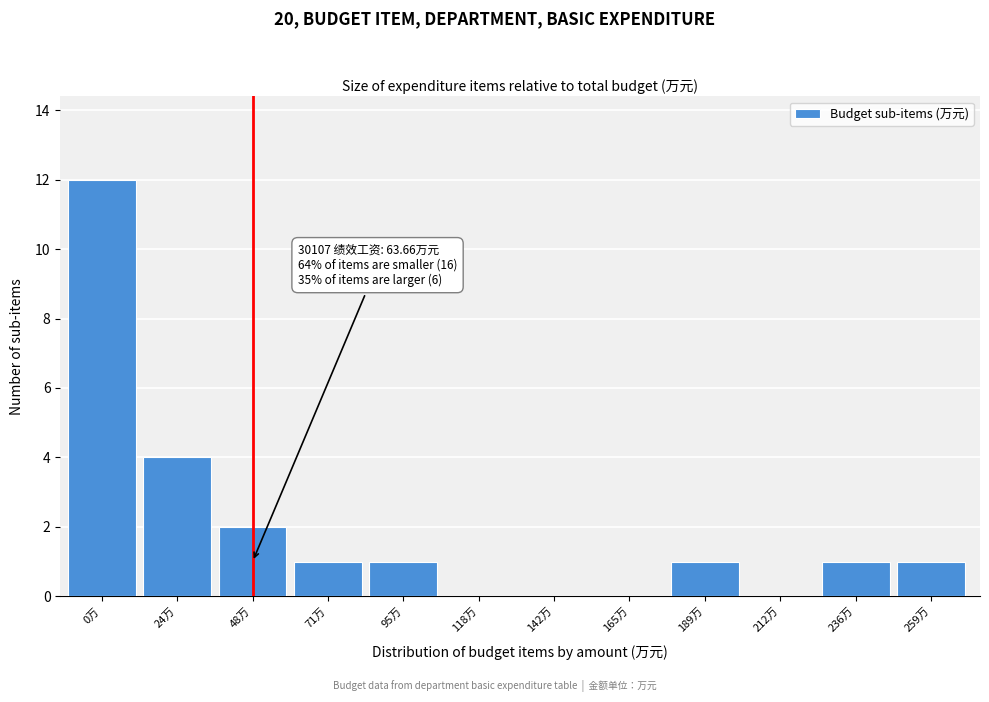

Reading left to right, what are all the values shown in this chart?

0万=12	24万=4	48万=2	71万=1	95万=1	118万=0	142万=0	165万=0	189万=1	212万=0	236万=1	259万=1